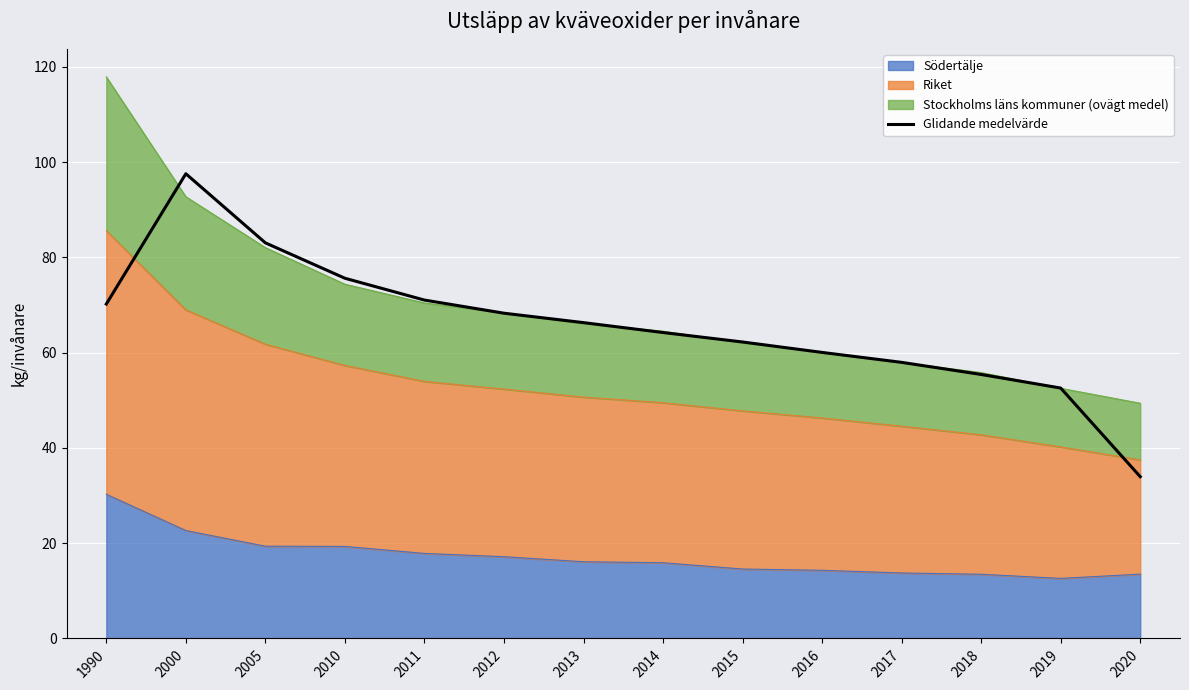

How many lines are shown in the chart?

1